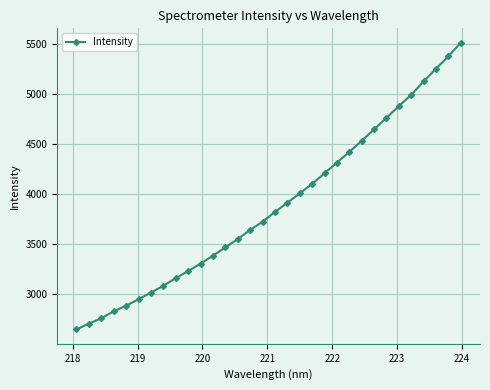

What is the value of the 31st point from the left?

5380.2